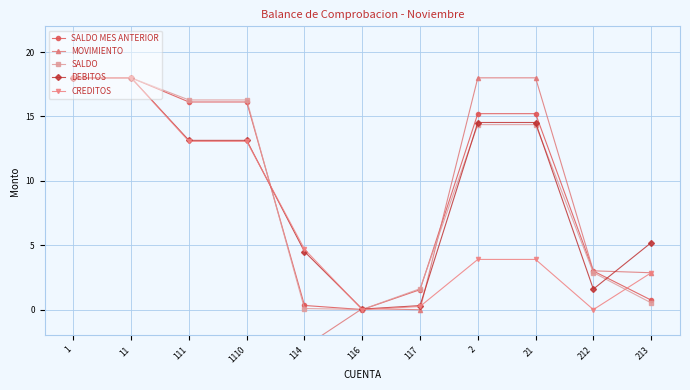

What are all the series names shown in the legend?

SALDO MES ANTERIOR, MOVIMIENTO, SALDO, DEBITOS, CREDITOS